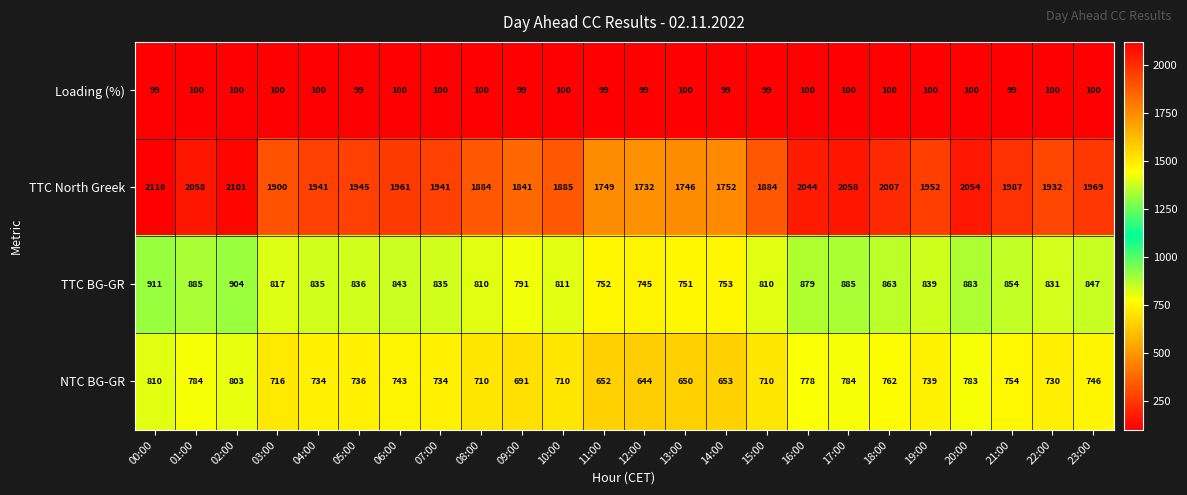

What is the average value of the TTC BG-GR series?

832